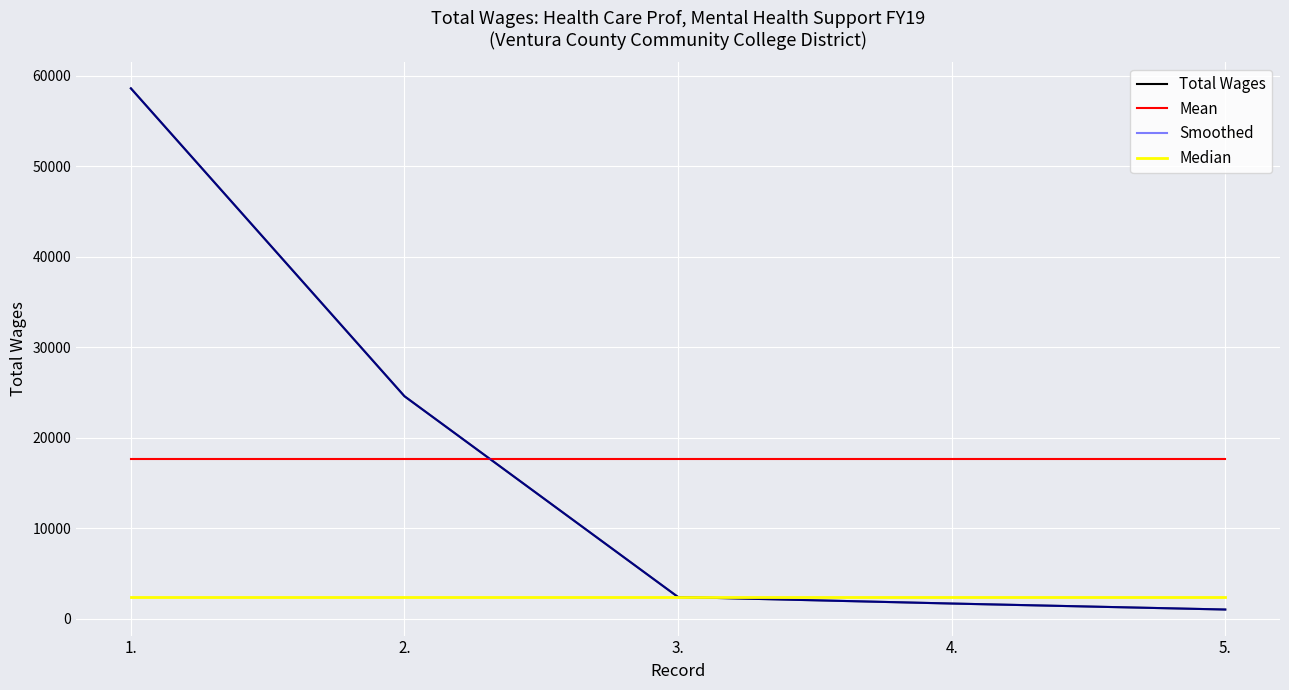

How many intersections are there between Total Wages and Mean?

1